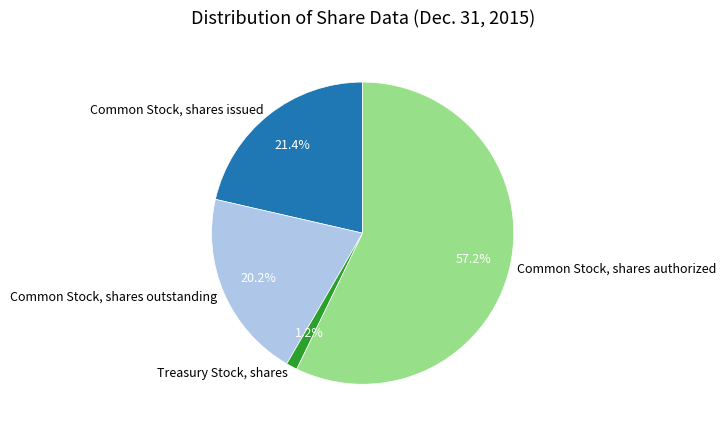

How many slices are in this pie chart?

4